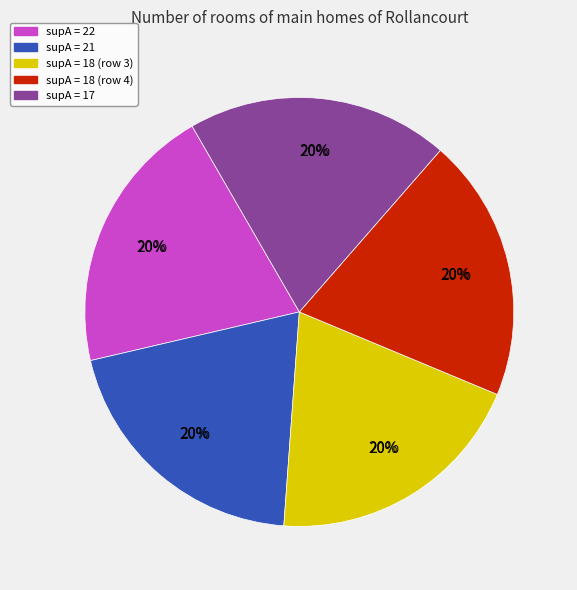

Rank the categories by value from highest to lowest.

22, 21, 18, 18, 17